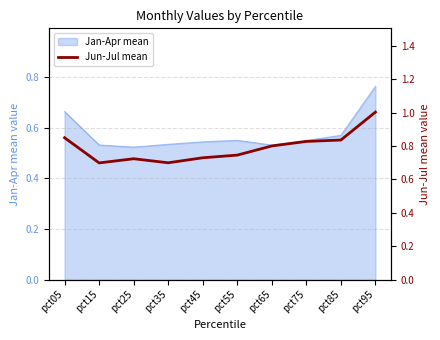

The value at pct35 is 0.7. True or false?

True